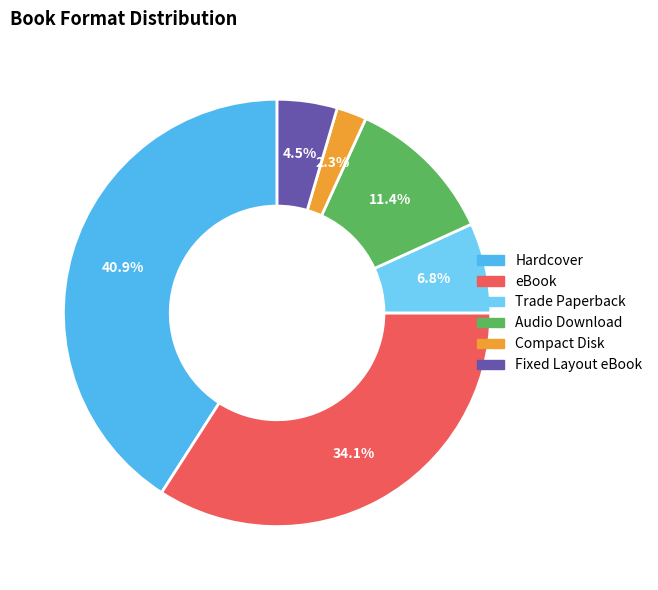

Rank the categories by value from lowest to highest.

Compact Disk, Fixed Layout eBook, Trade Paperback, Audio Download, eBook, Hardcover